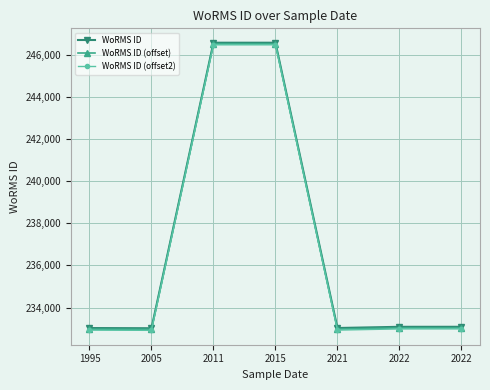

What is the sum of all WoRMS ID (offset) values?

1658068